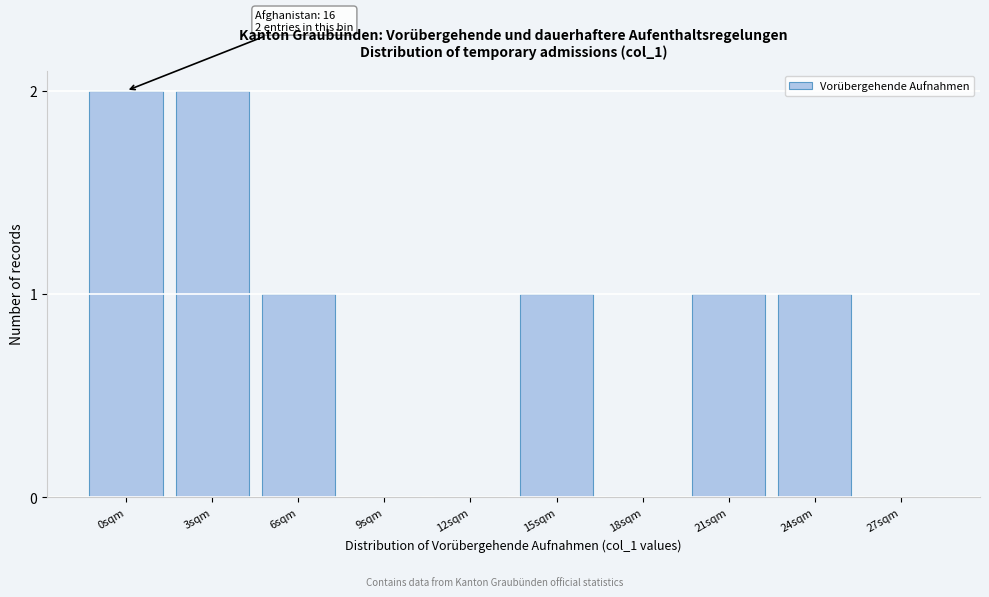

Reading left to right, what are all the values shown in this chart?

0sqm=2	3sqm=2	6sqm=1	9sqm=0	12sqm=0	15sqm=1	18sqm=0	21sqm=1	24sqm=1	27sqm=0